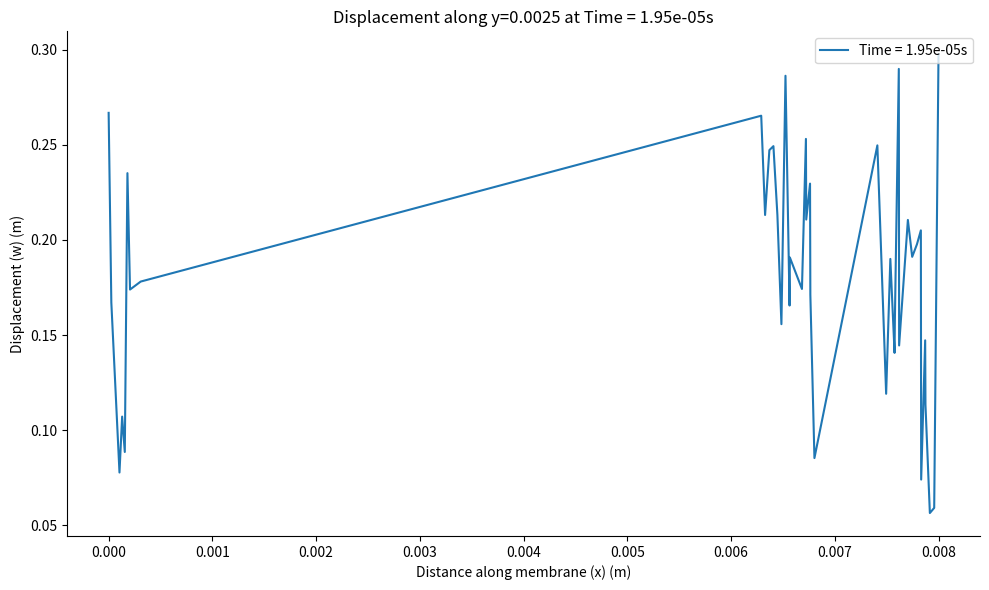

How many series are shown in this chart?

1